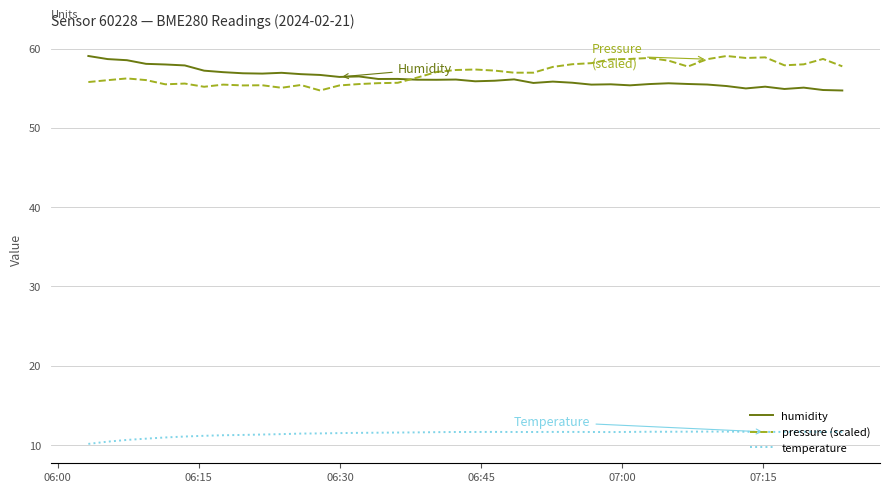

What is the greatest value displayed?

59.1